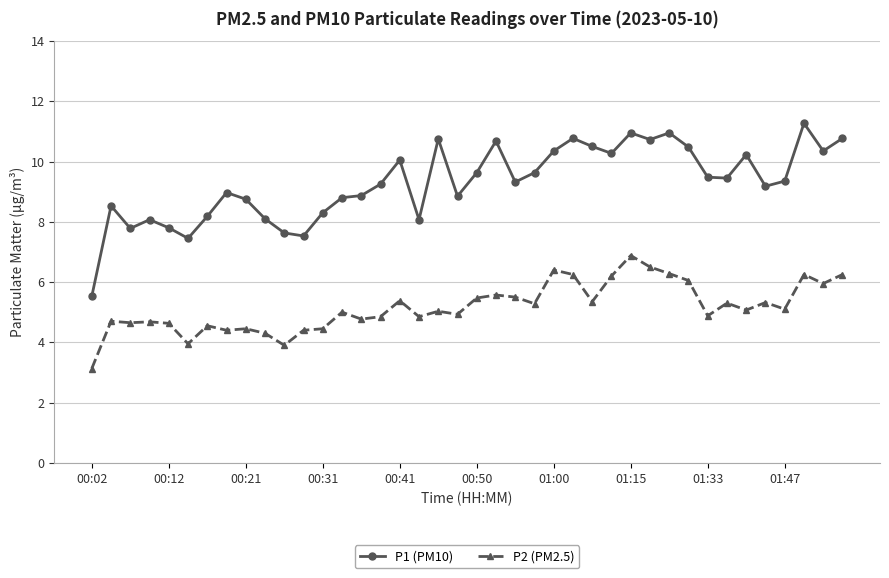

What is the difference between the maximum and minimum values in the P1 (PM10) series?

5.7